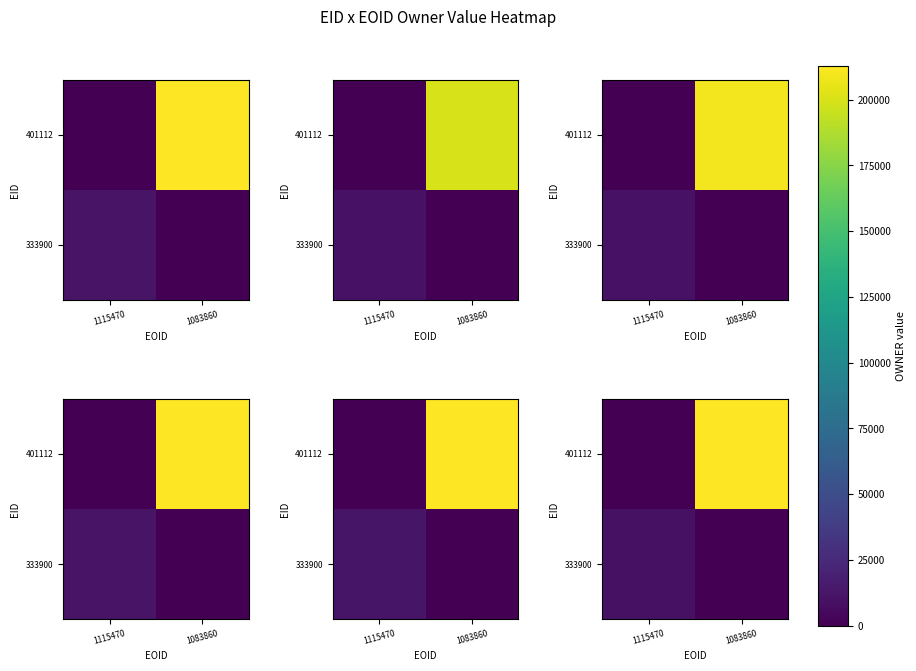

What is the difference between the highest and lowest values at 1083860?

212922.0